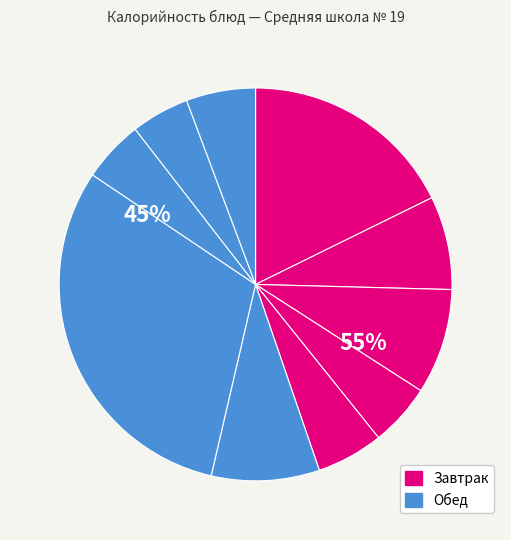

Does Хлеб (нарезка) account for over 50% of the chart?

No